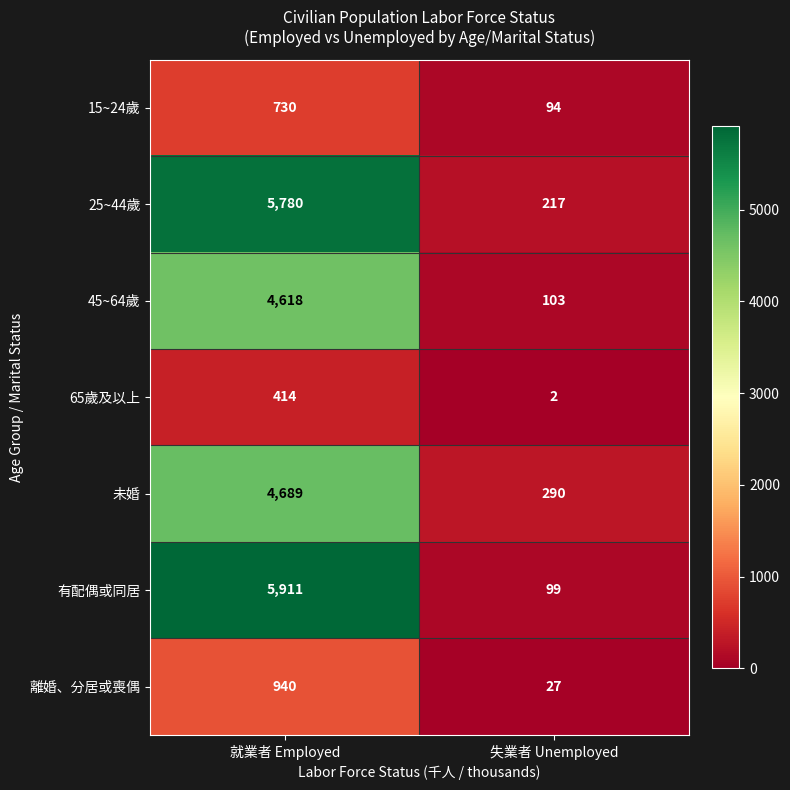

Reading left to right, list all the values displayed in this chart.

15~24歲: 730	94
25~44歲: 5780	217
45~64歲: 4618	103
65歲及以上: 414	2
未婚: 4689	290
有配偶或同居: 5911	99
離婚、分居或喪偶: 940	27